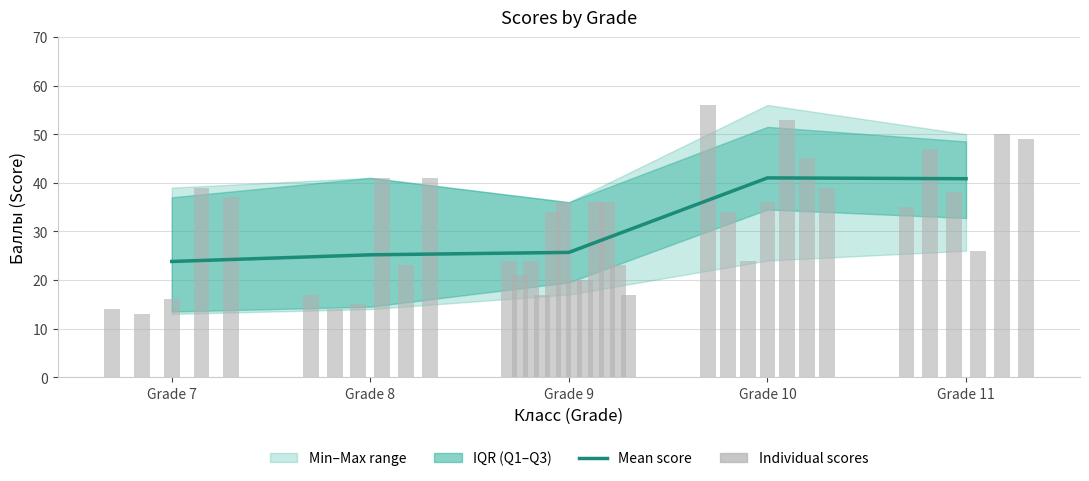

What is the difference between the maximum and second lowest values?

15.8